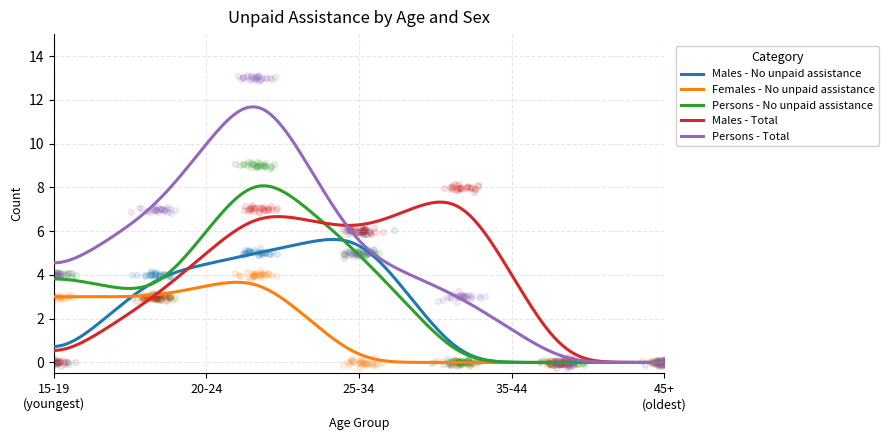

At how many categories does at least one series exceed 3?

5